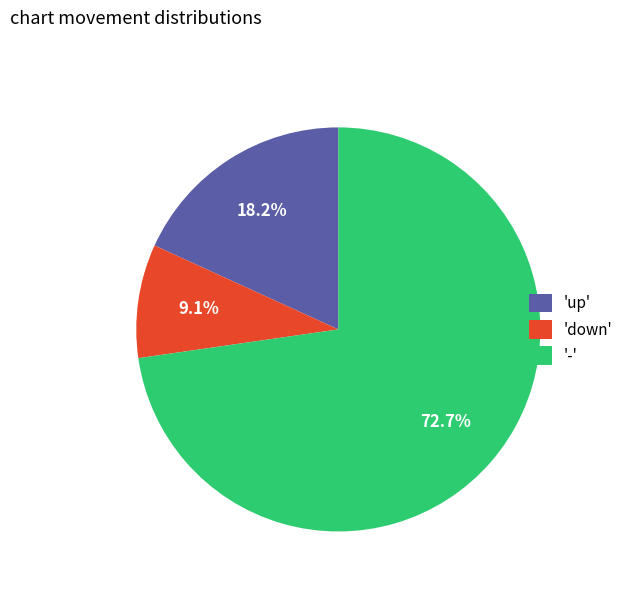

Which slice represents more than half of the pie?

'-'